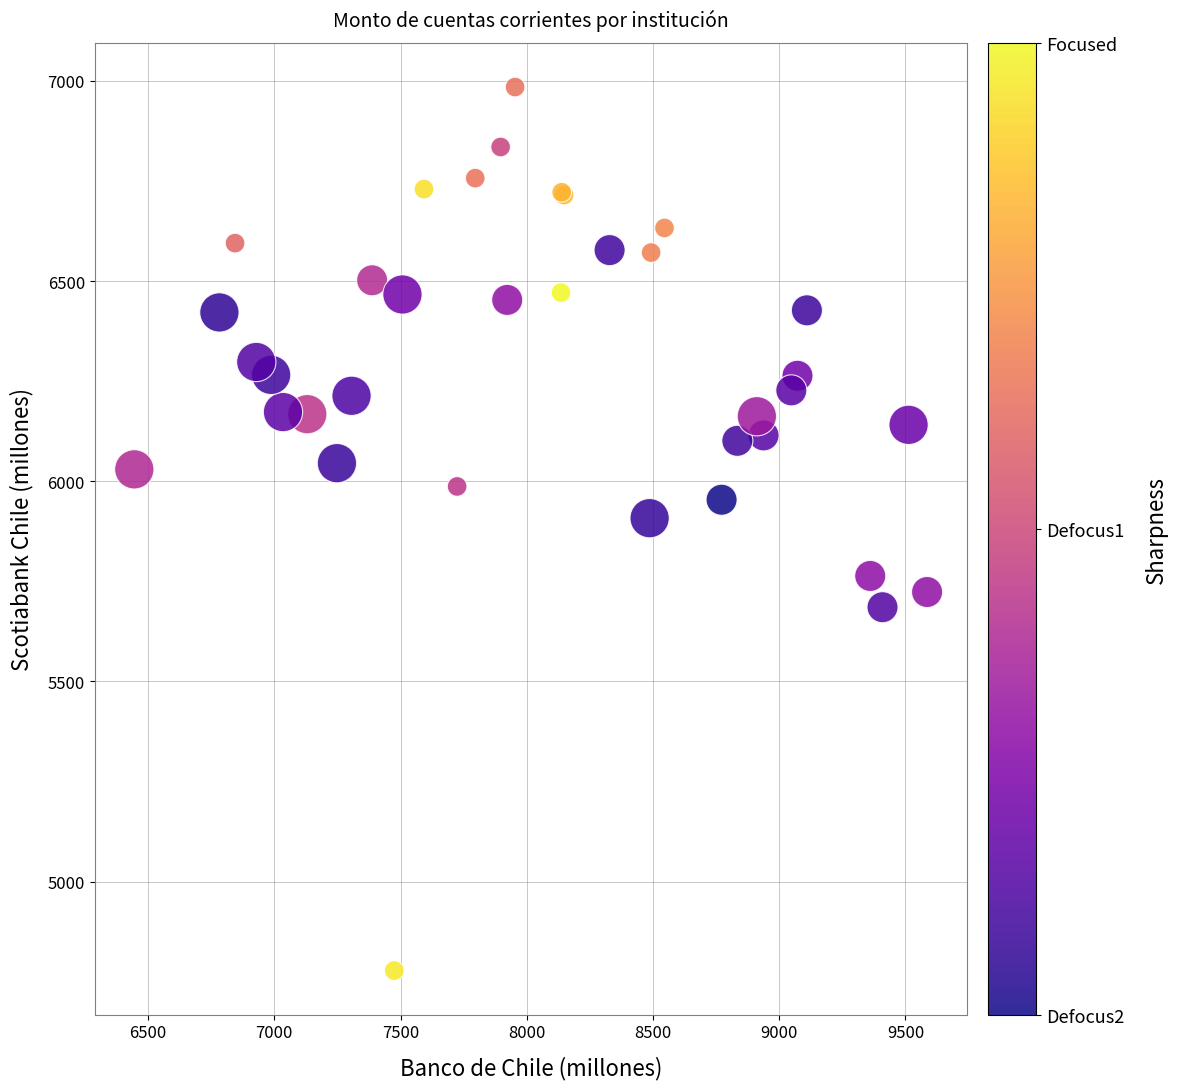

What Y value in the scatter plot is closest to 5881?

5907.7